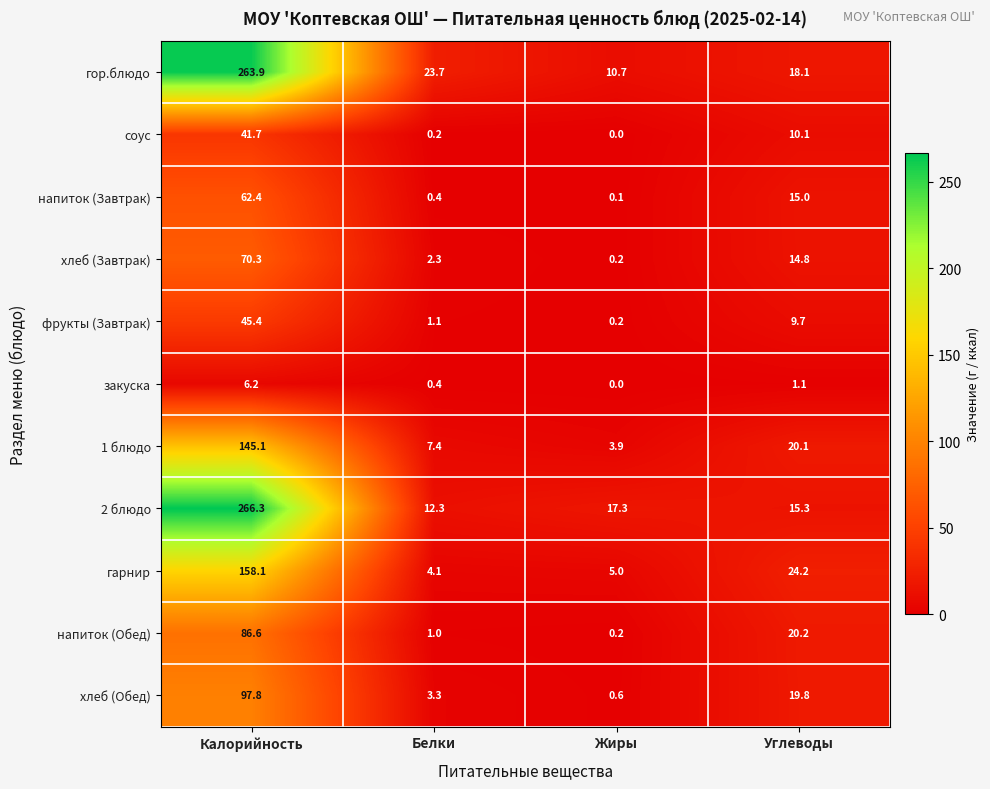

At which category is the sum across all series the highest?

Калорийность